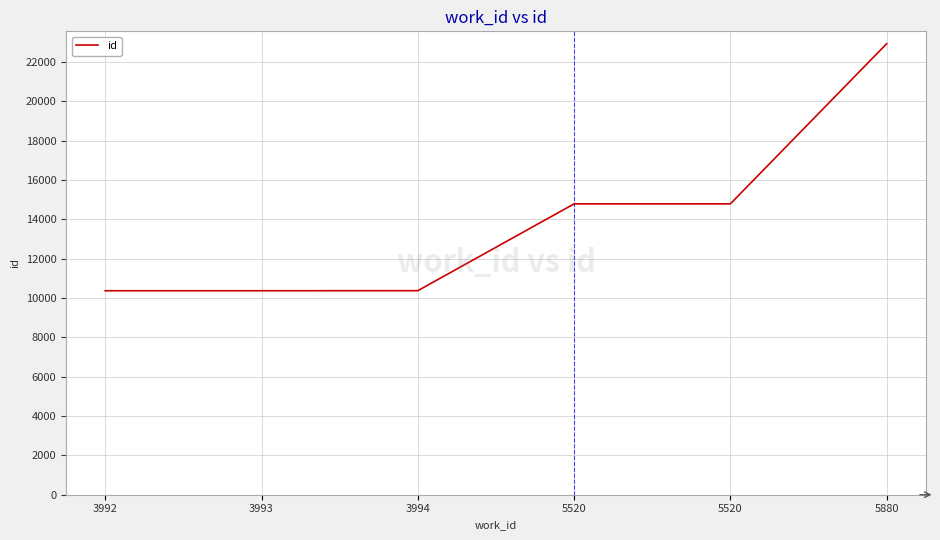

How many lines are shown in the chart?

1